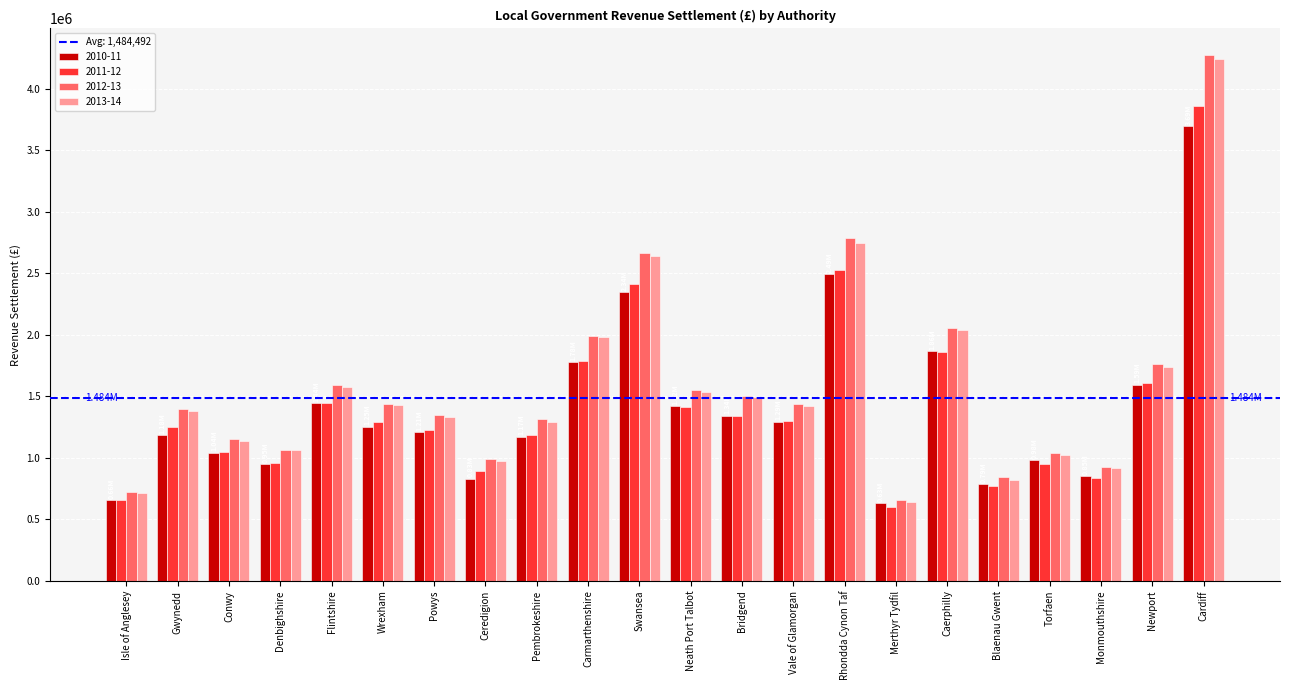

What is the value of the 2013-14 bar at the 1st from the left?

713482